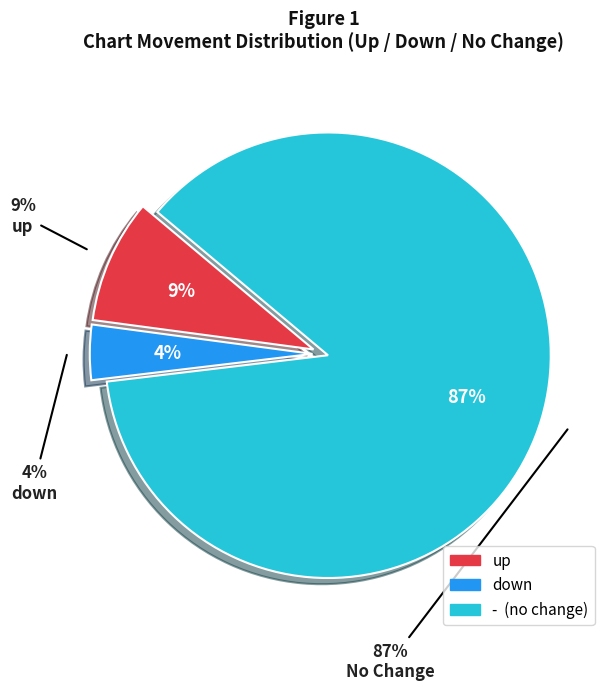

Rank the categories by value from highest to lowest.

-, up, down